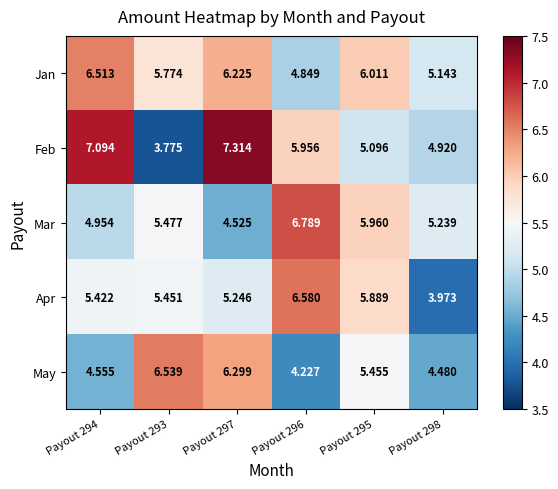

Which series has the largest range (max minus min)?

Feb